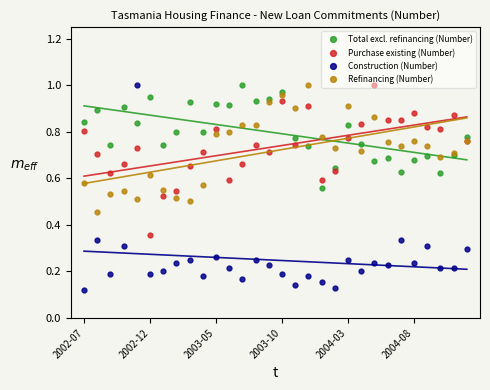

At which label does Purchase existing (Number) reach its minimum?

2002-12